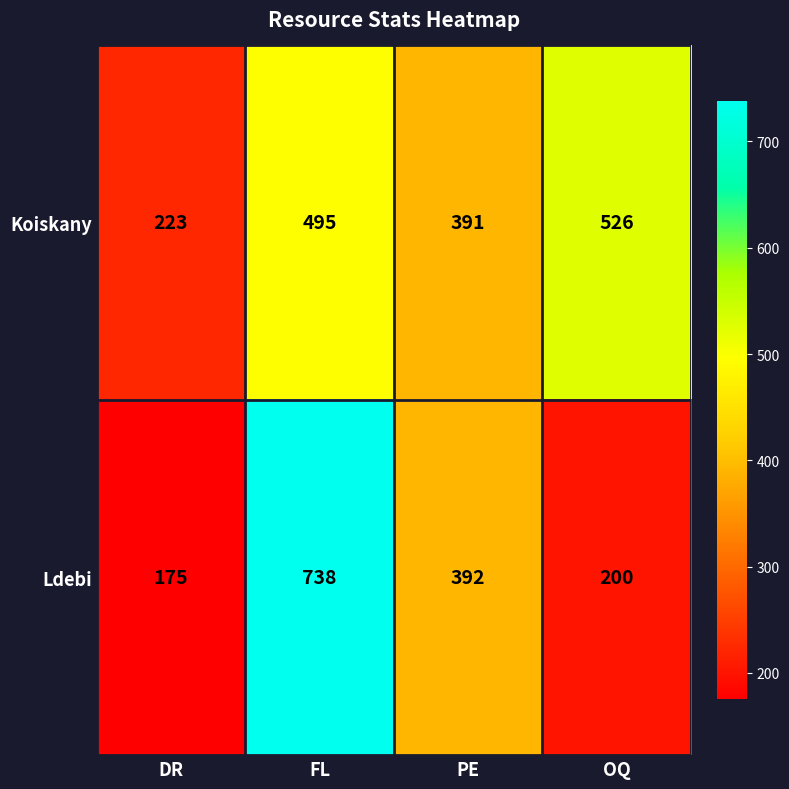

Count the number of categories in the chart.

4